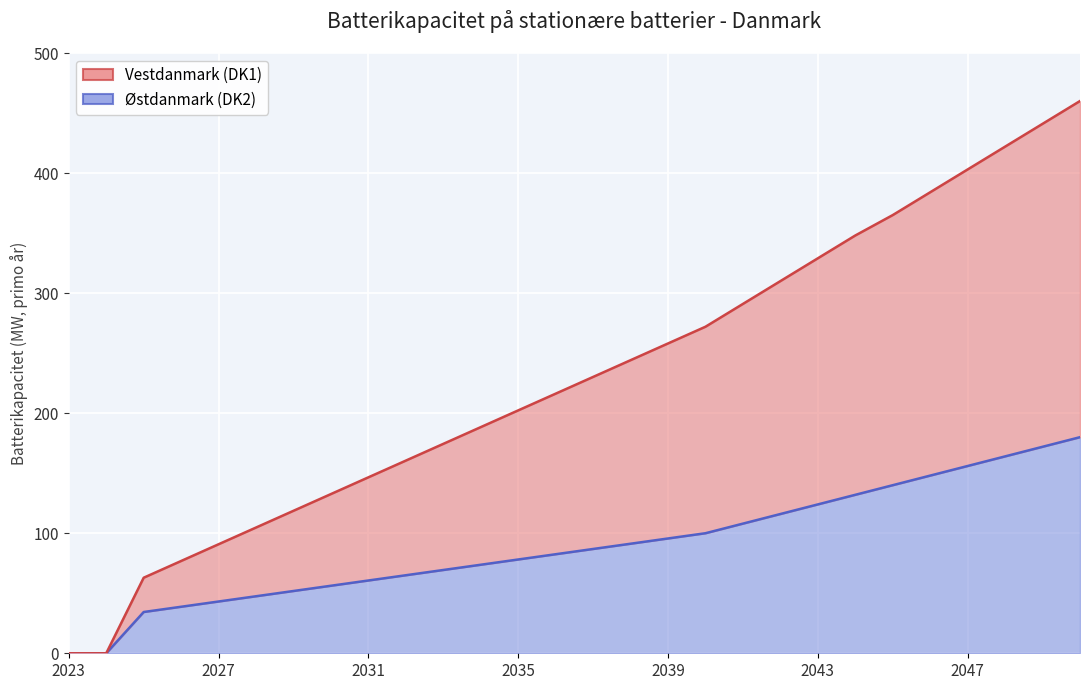

At which category is the sum across all series the highest?

2050